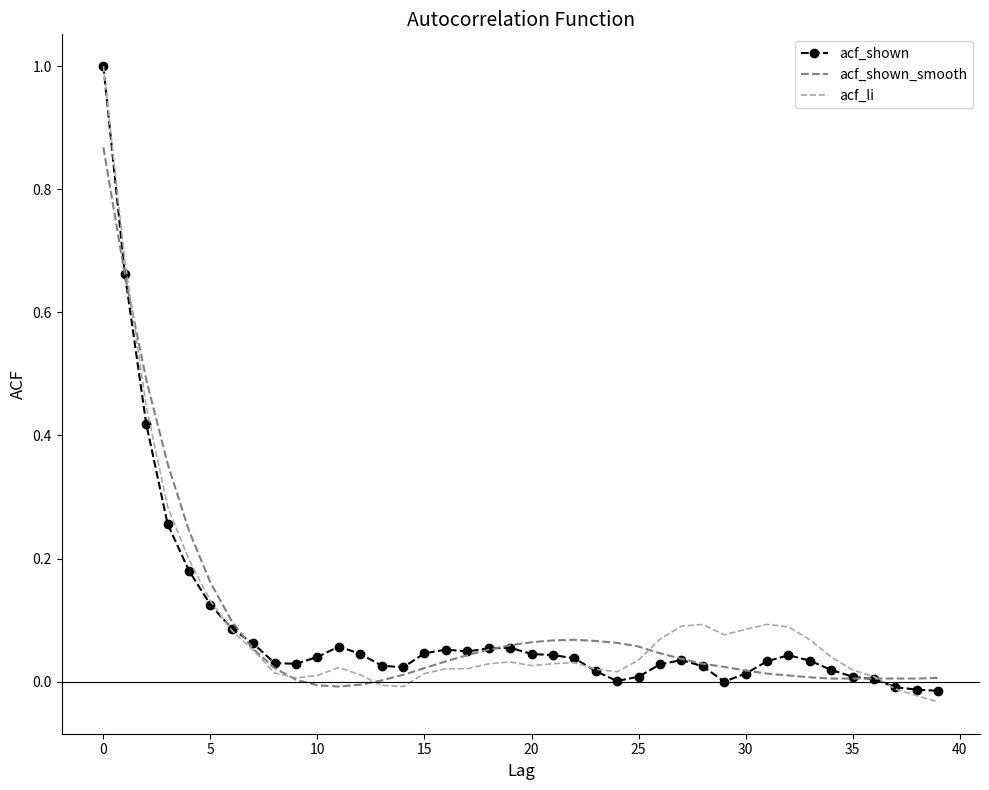

In acf_shown, how many points are higher than both neighbors (excluding endpoints)?

5